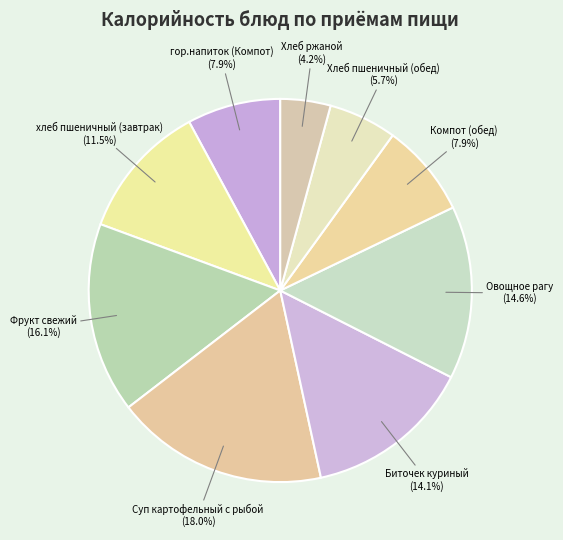

Is there a majority slice in this chart?

No